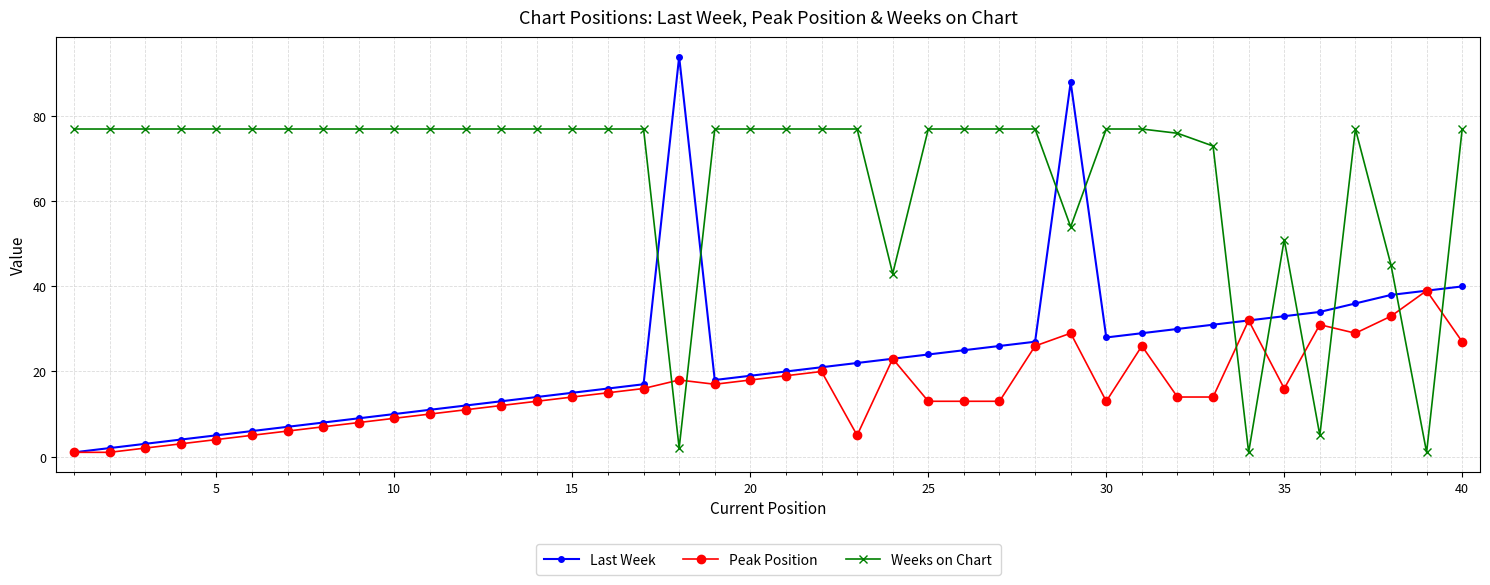

Which series has the largest total across all categories?

Weeks on Chart